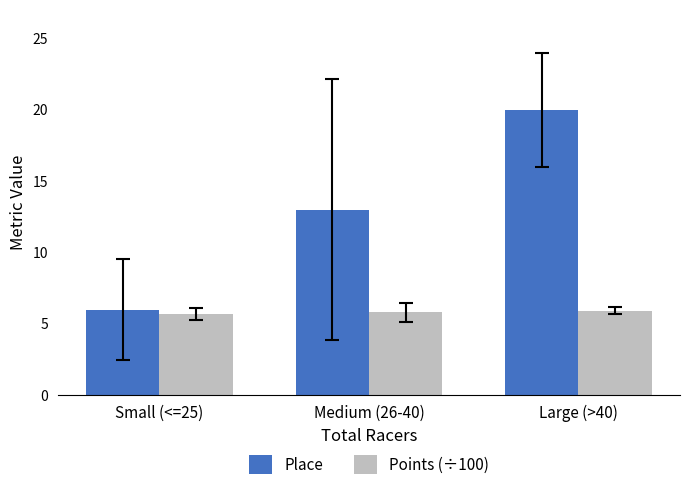

True or false: Points (÷100) has a value of 5.8 at Medium (26-40).

True